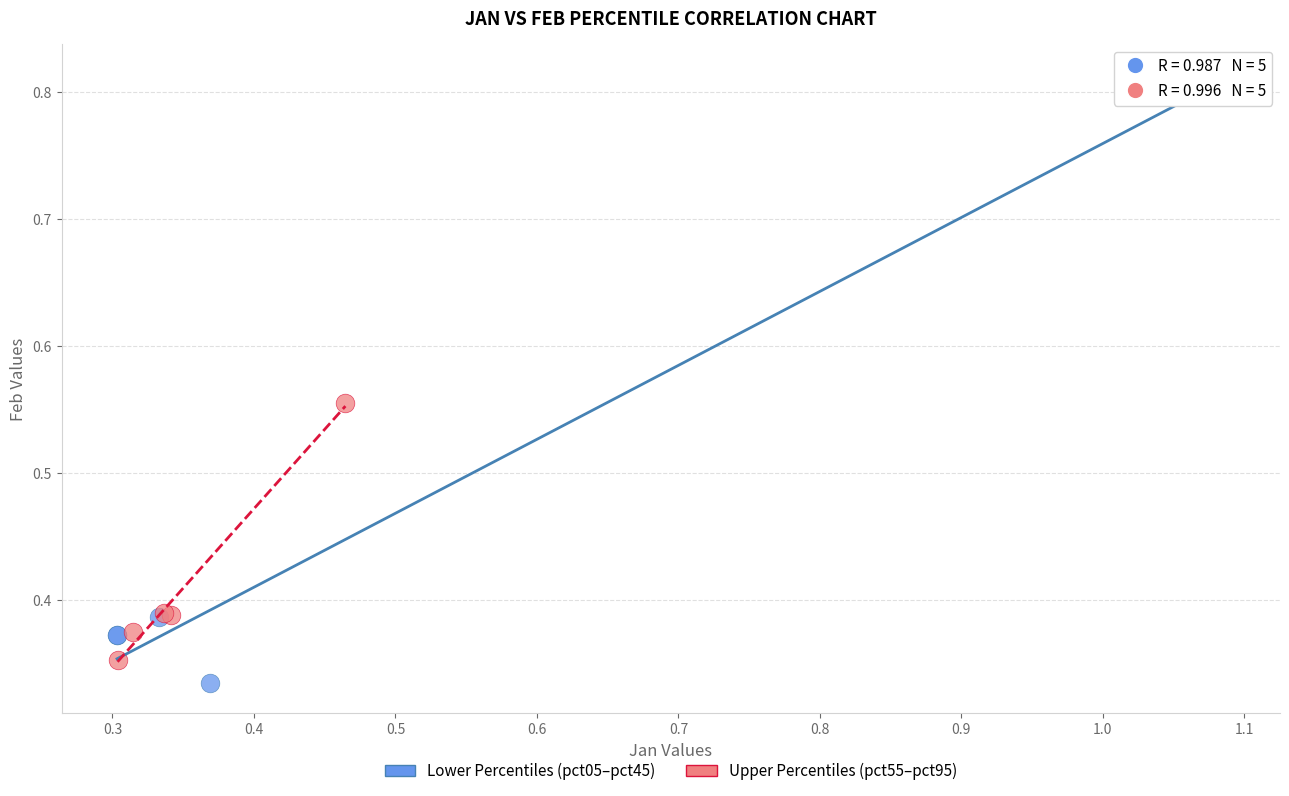

Which series reaches the maximum Y coordinate?

Lower Percentiles (pct05–pct45)